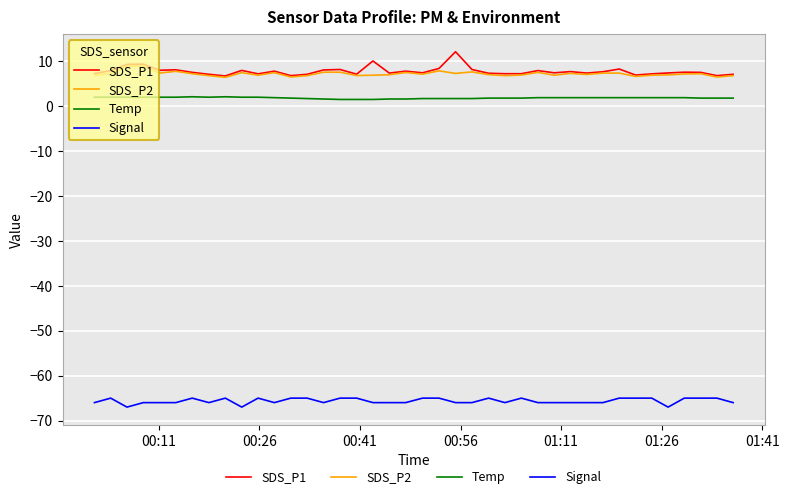

What is the lowest value of the Signal series?

-67.0